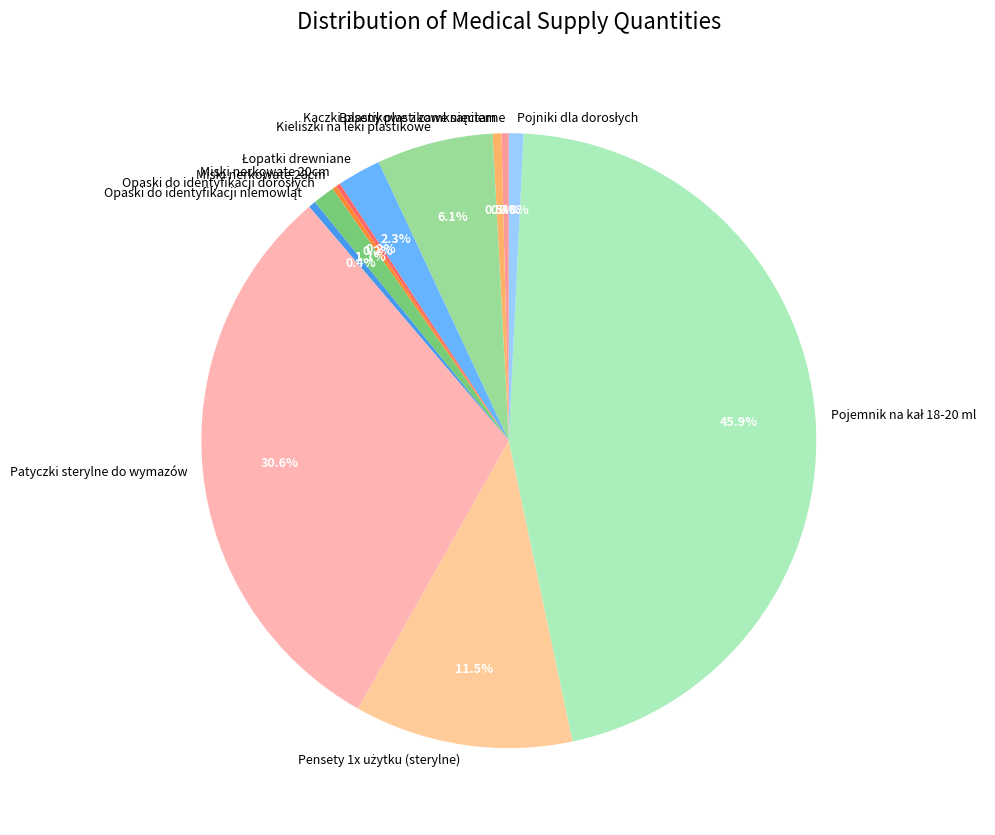

Is there any slice that represents more than half of the pie?

No